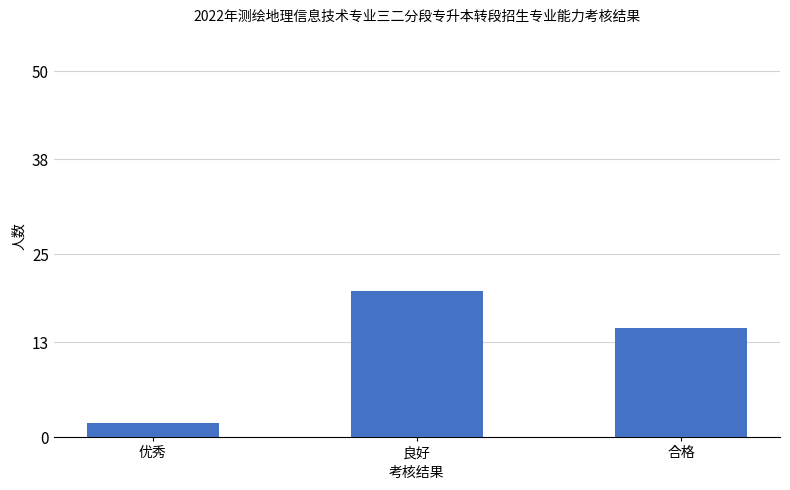

Count the number of categories in the chart.

3